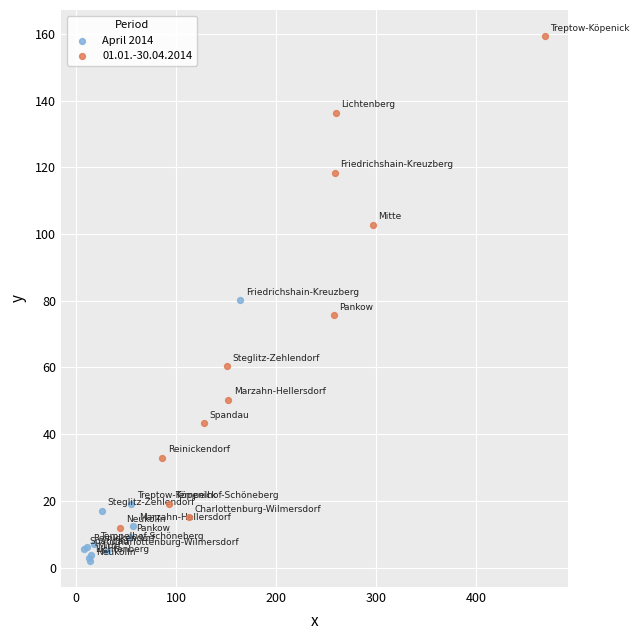

Which series has the widest spread of Y values?

01.01.-30.04.2014